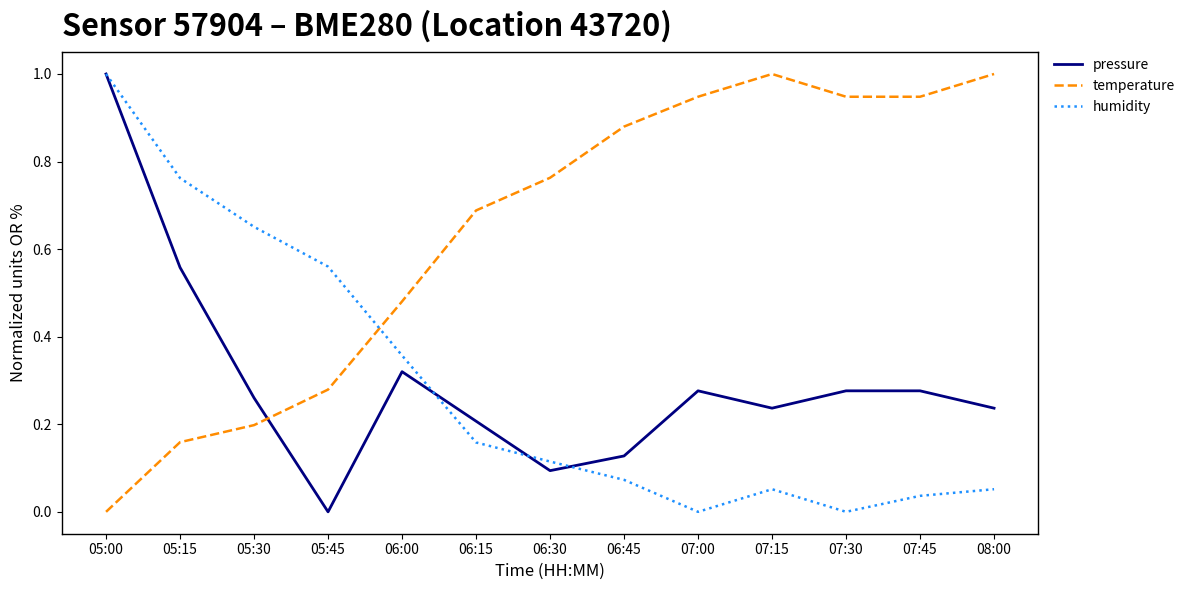

At which label does pressure reach its minimum?

05:45